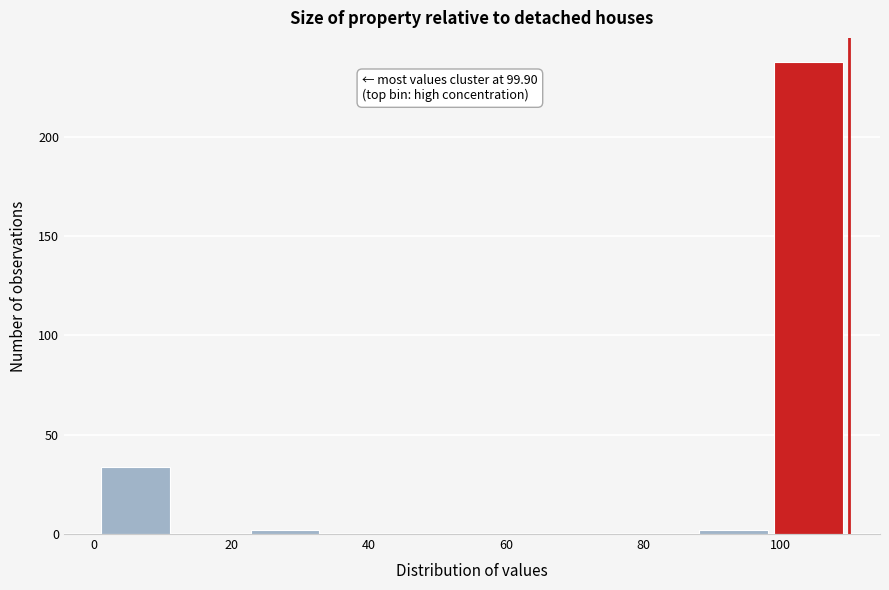

Over which range of the x-axis is the bar tallest?

100 to 110